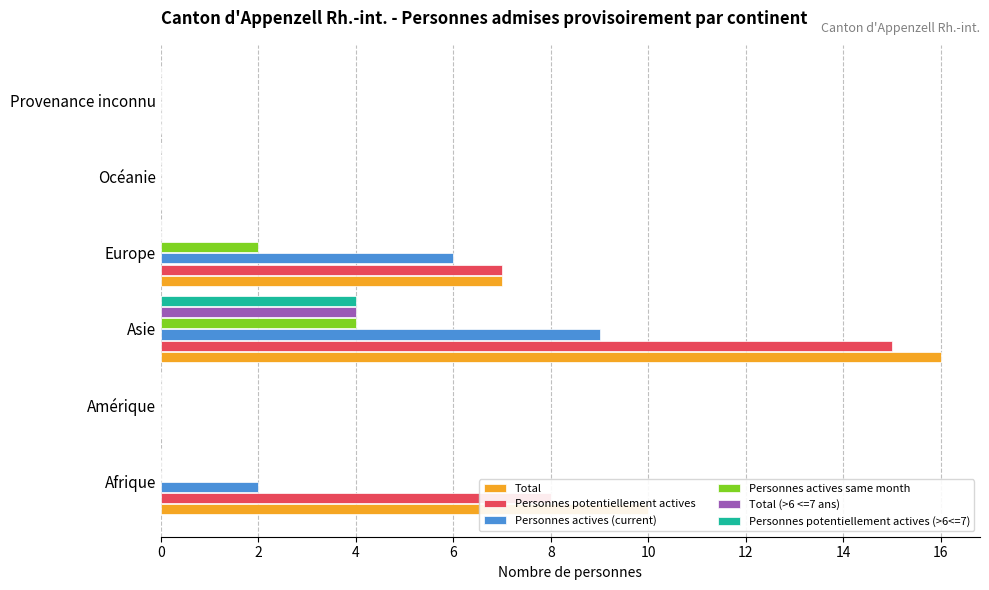

Which label corresponds to the largest value in the chart?

Asie